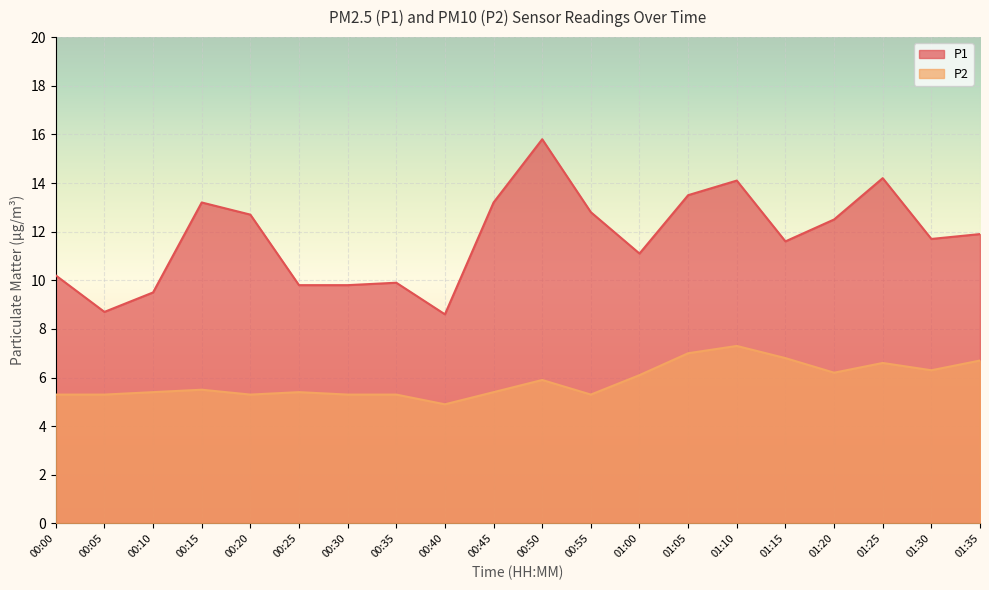

Which series changed the most between 00:10 and 01:35?

P1